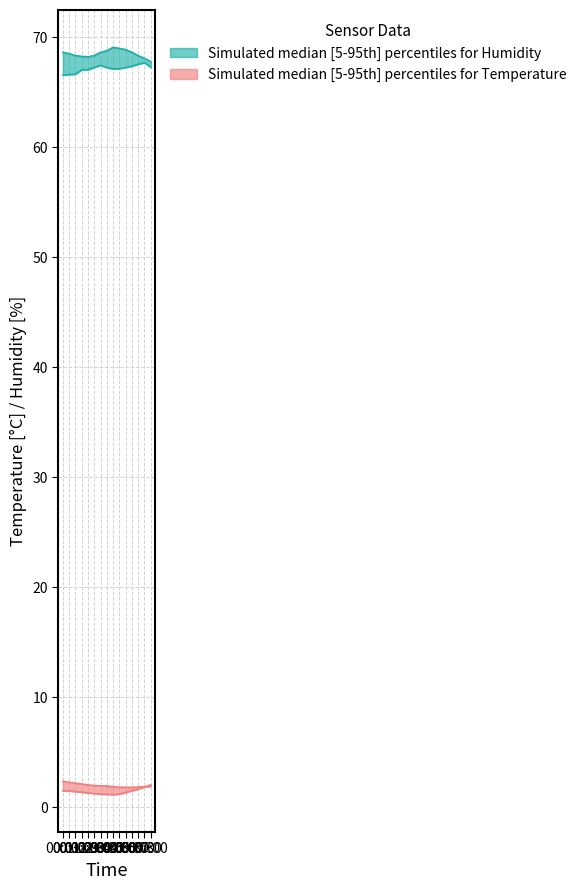

At which label does humidity first exceed 68?

02:00